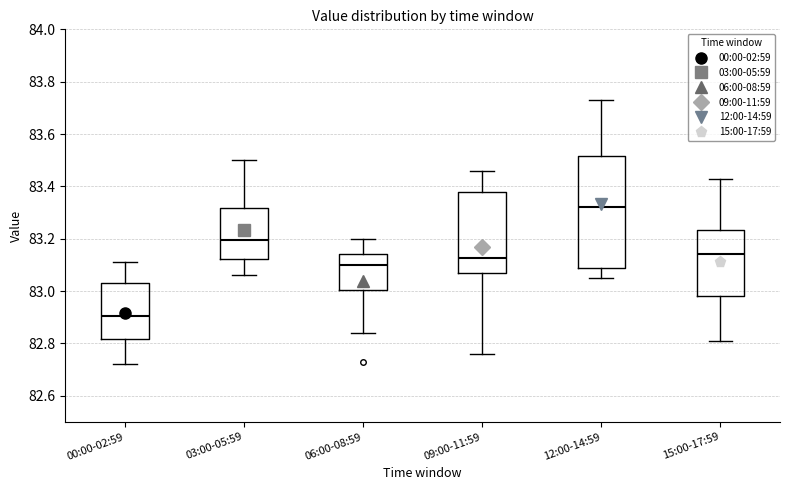

Which box is the tallest, from its lower edge to its upper edge?

12:00-14:59